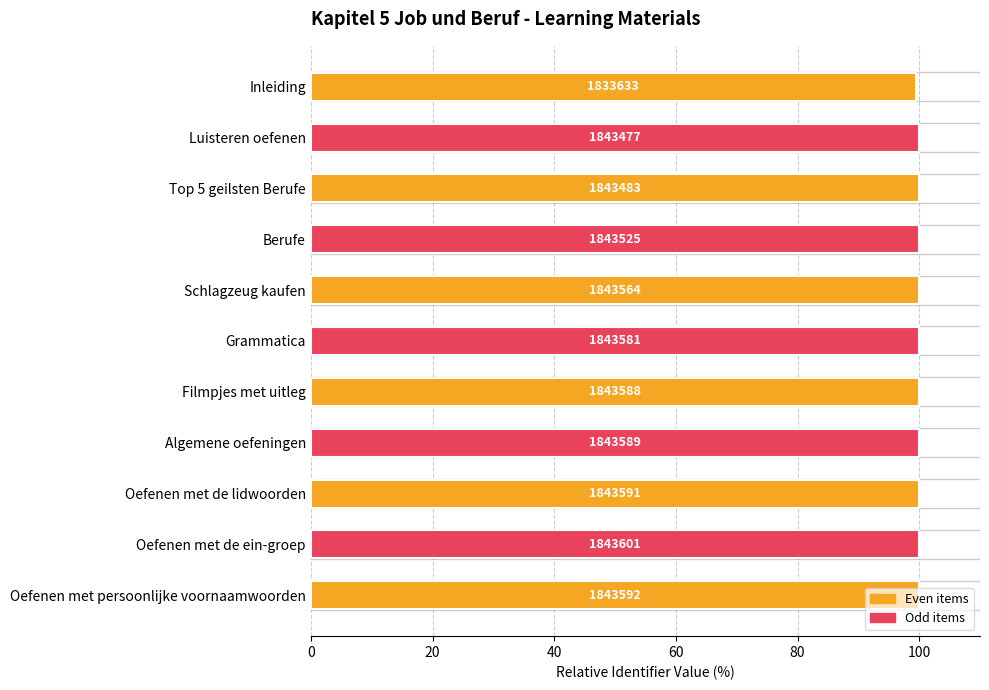

How many bars are there in total?

11